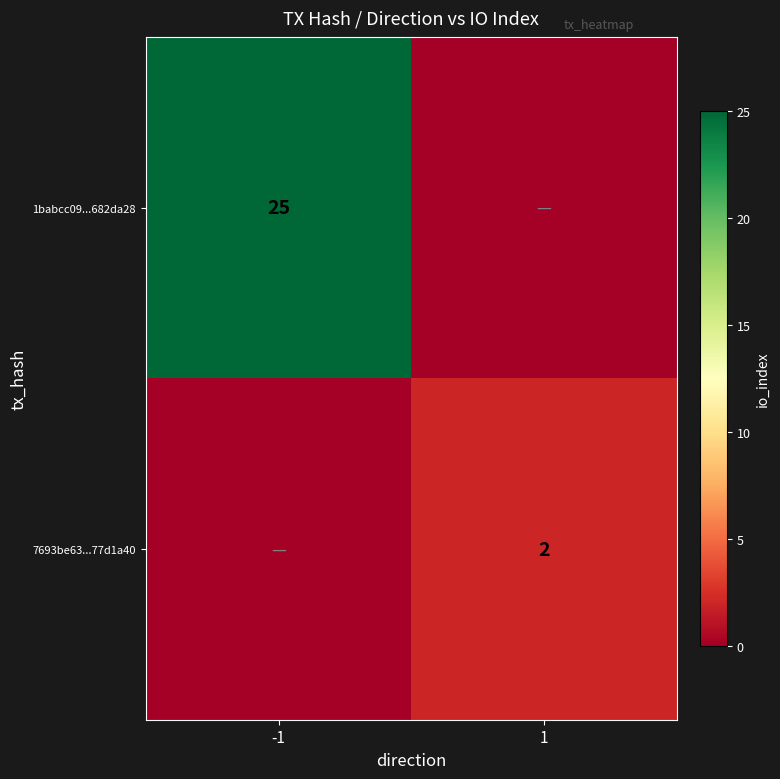

The value of 7693be63...77d1a40 at 1 is 3. True or false?

False